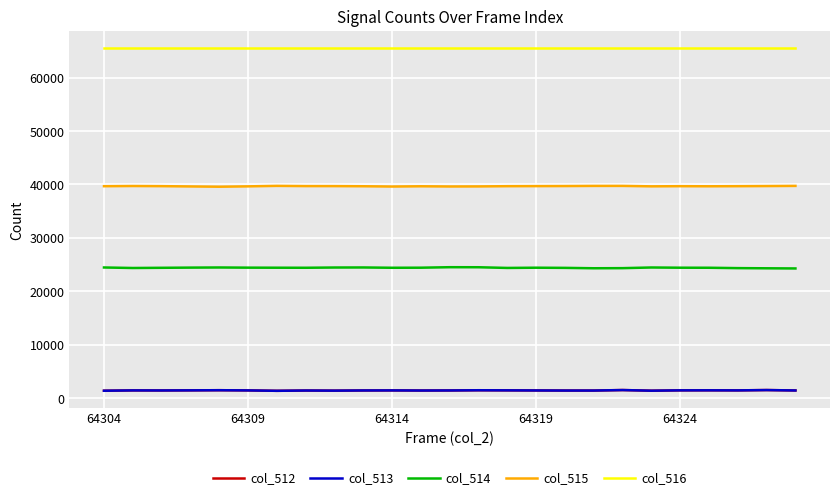

True or false: col_512 and col_516 intersect in this chart.

False